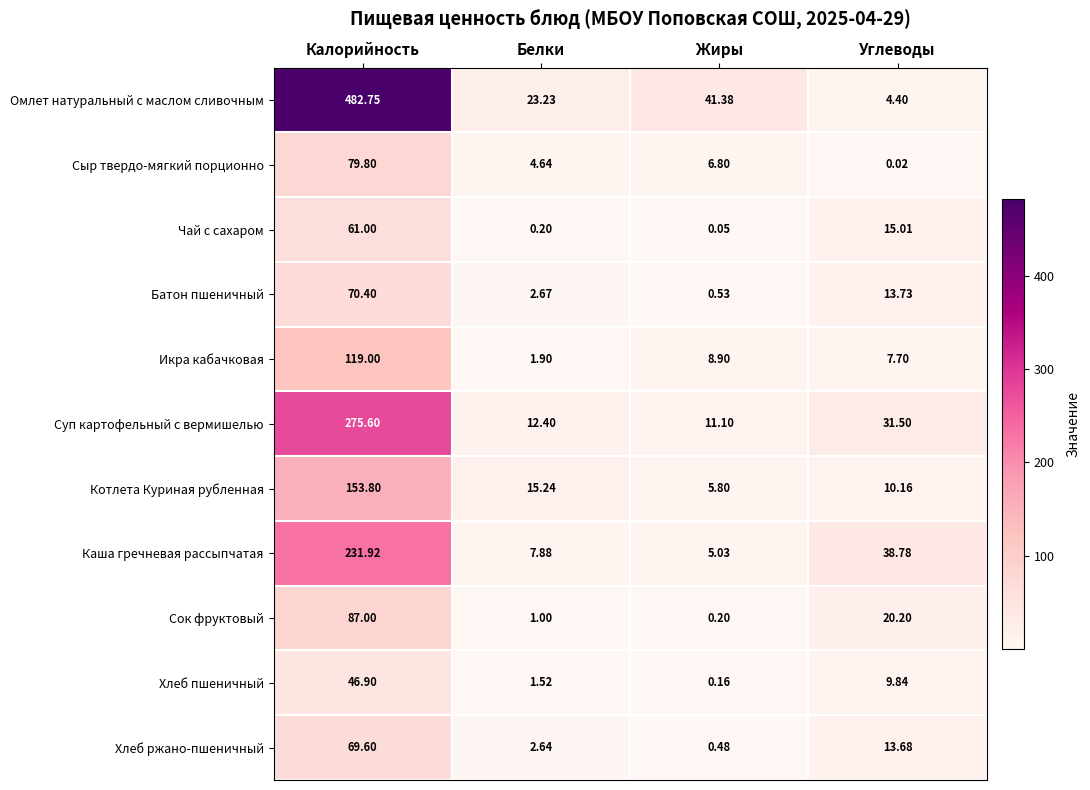

At which category is the sum across all series the highest?

Калорийность